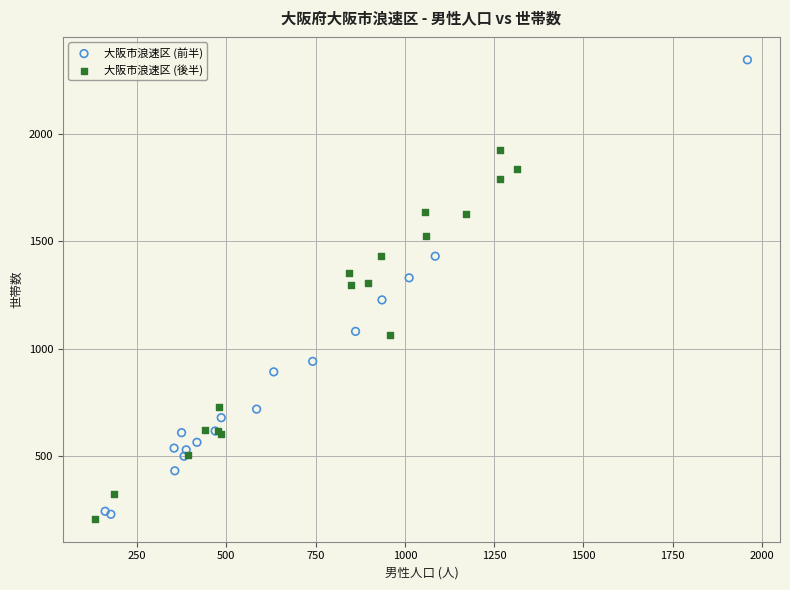

Which series contains the highest Y value?

大阪市浪速区 (前半)